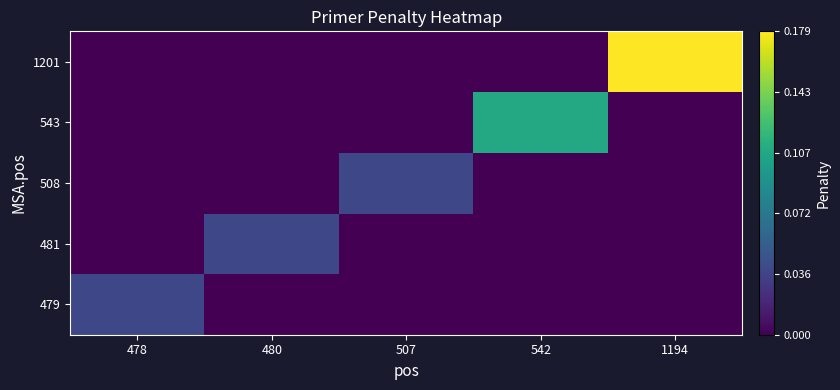

Which has a higher value, 507 or 478?

478